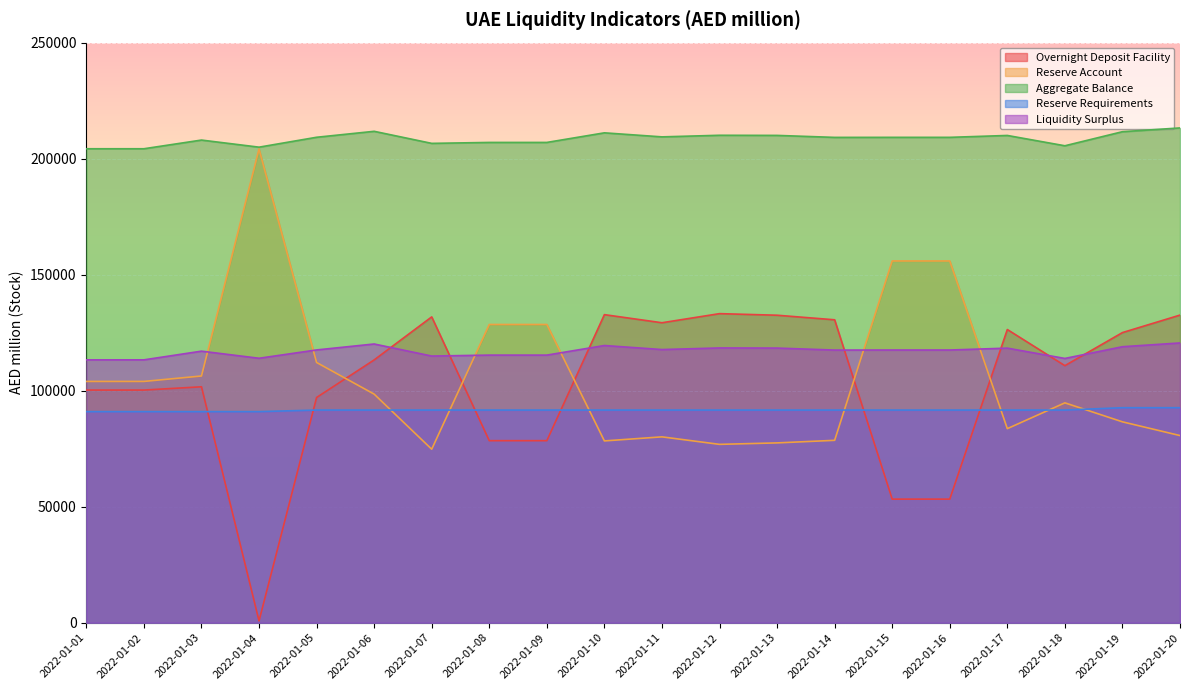

True or false: Reserve Requirements and Aggregate Balance cross at least once.

False